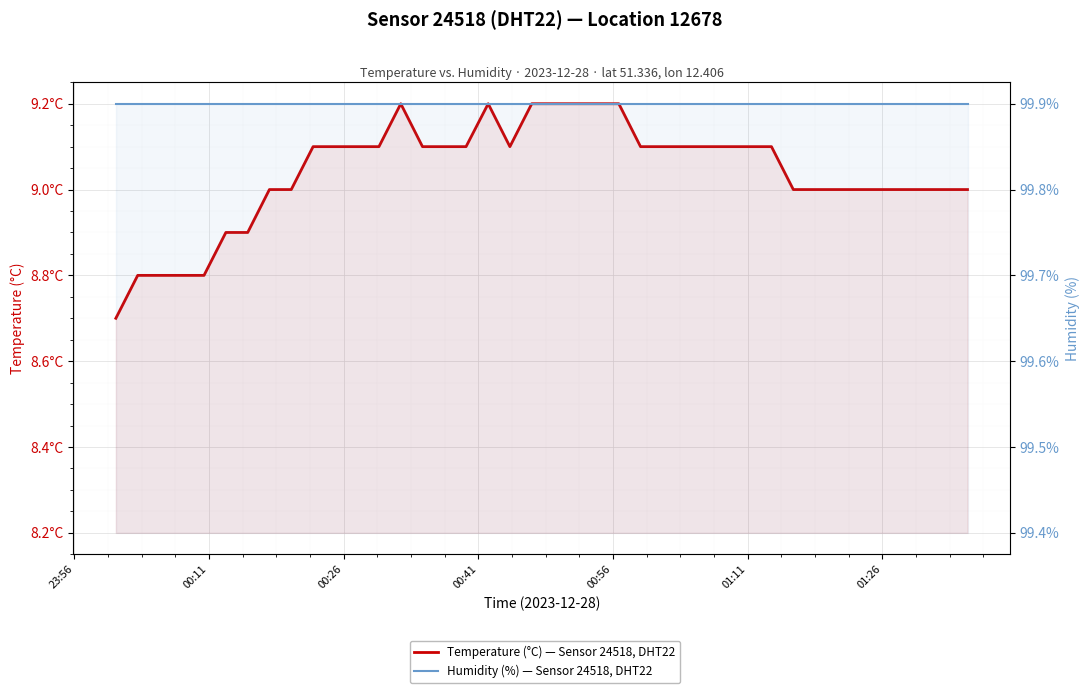

What is the average value of the Temperature (°C) — Sensor 24518, DHT22 series?

9.0